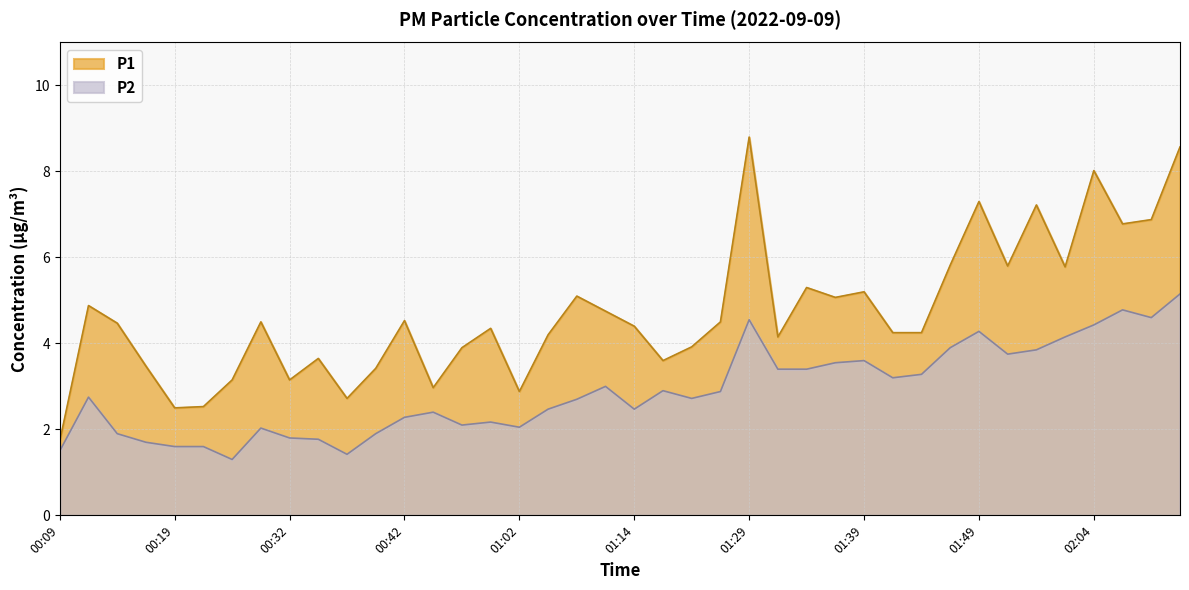

Read the P1 value at 01:04.

4.2